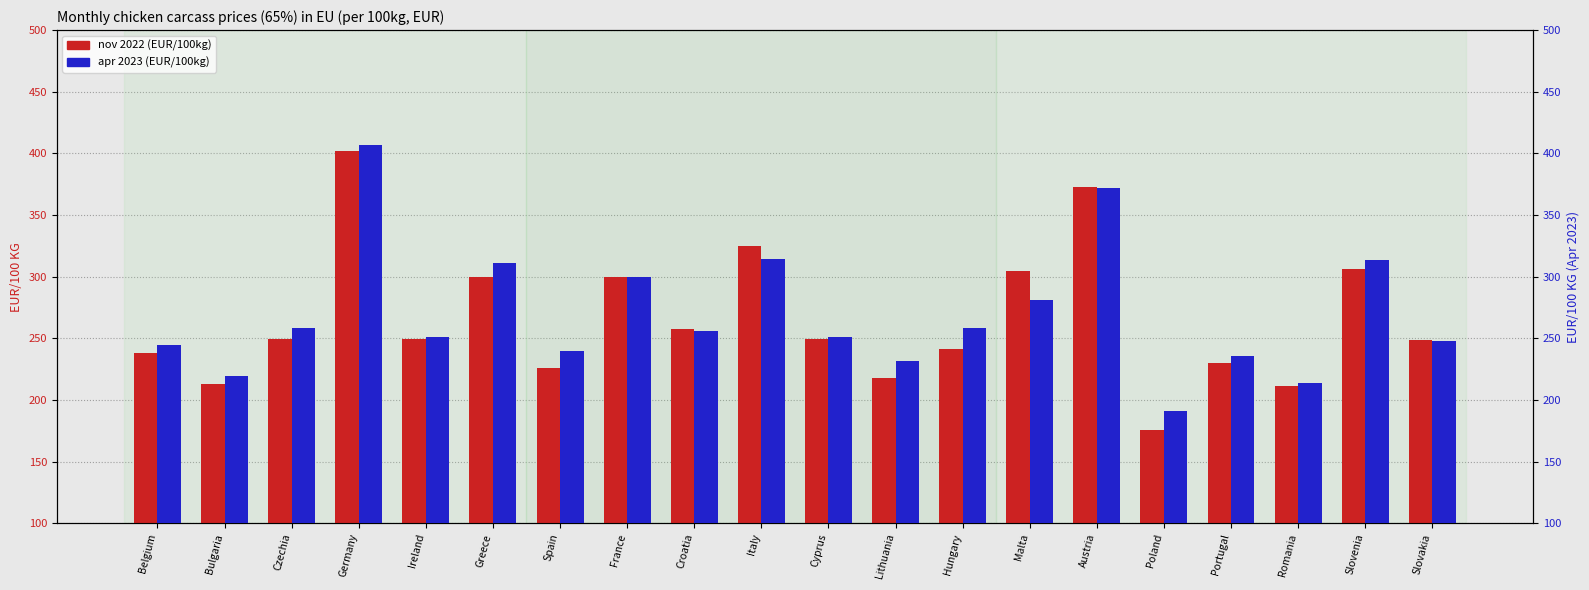

The apr 2023 (EUR/100kg) series shows 244.5 at Belgium. True or false?

True